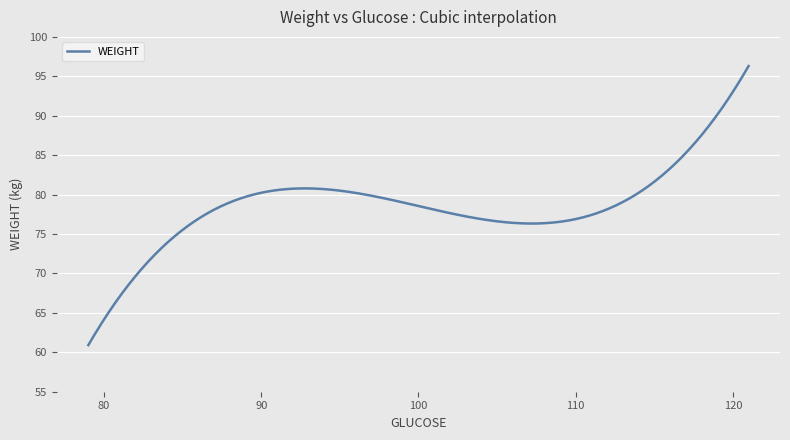

What is the minimum value shown in the chart?

60.9